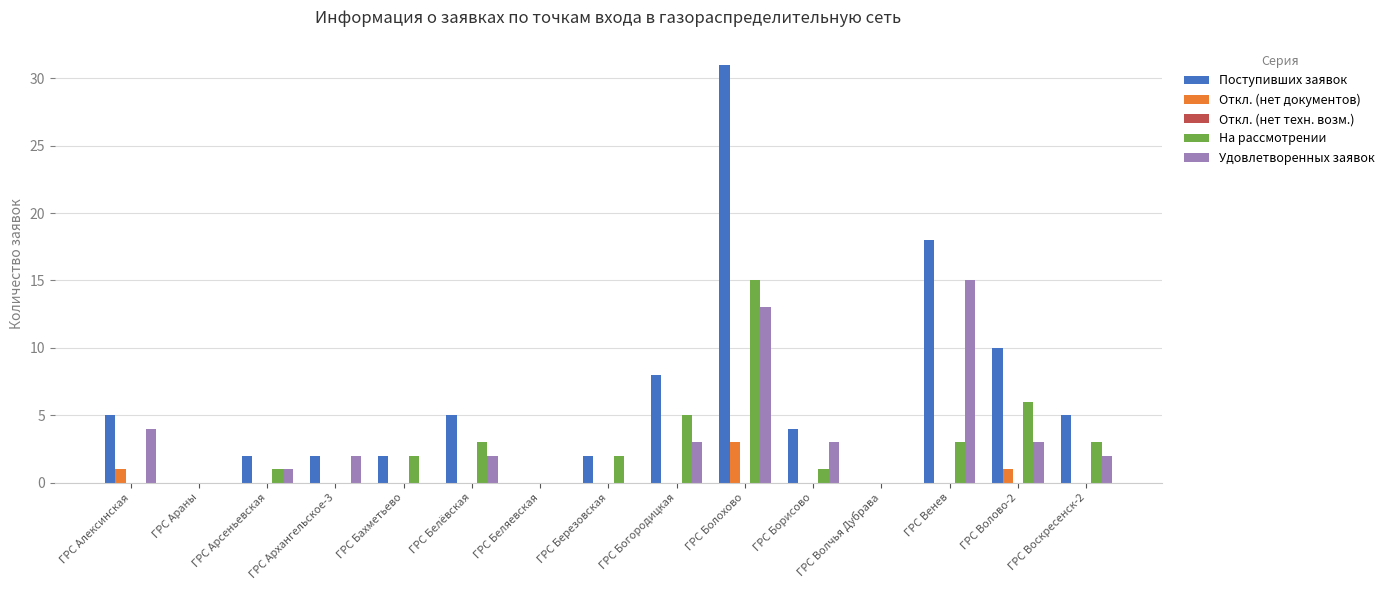

The На рассмотрении series shows 3 at ГРС Белёвская. True or false?

True